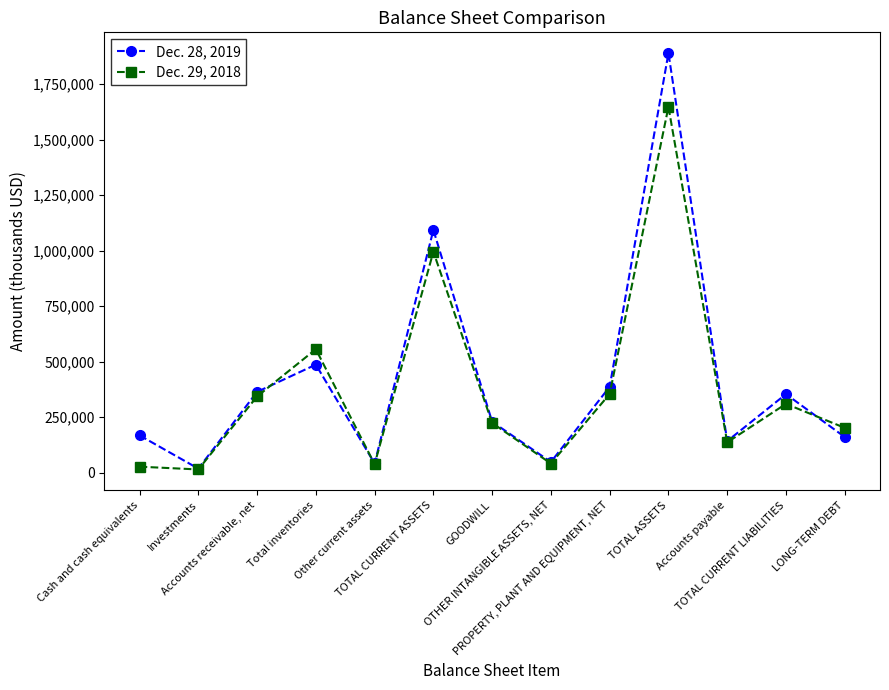

At which label does Dec. 28, 2019 reach its minimum?

Investments